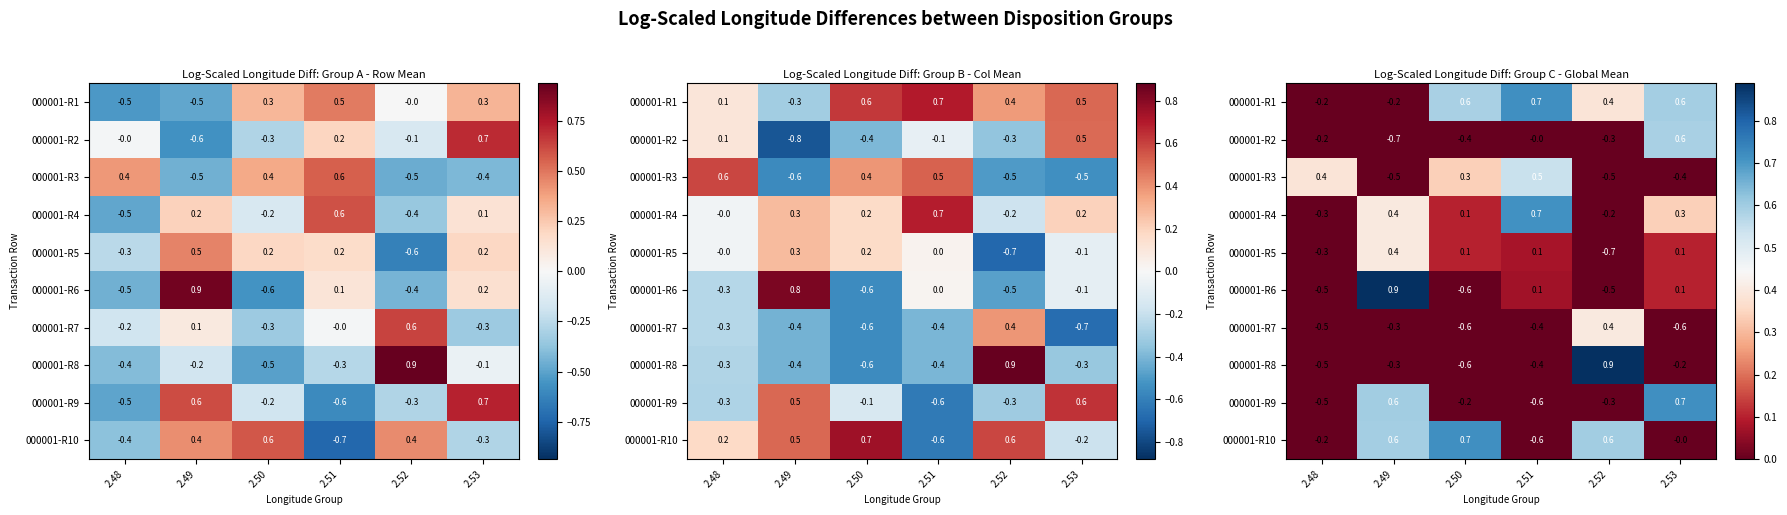

What value does the 000001-R7 series have at 2.52?

0.4